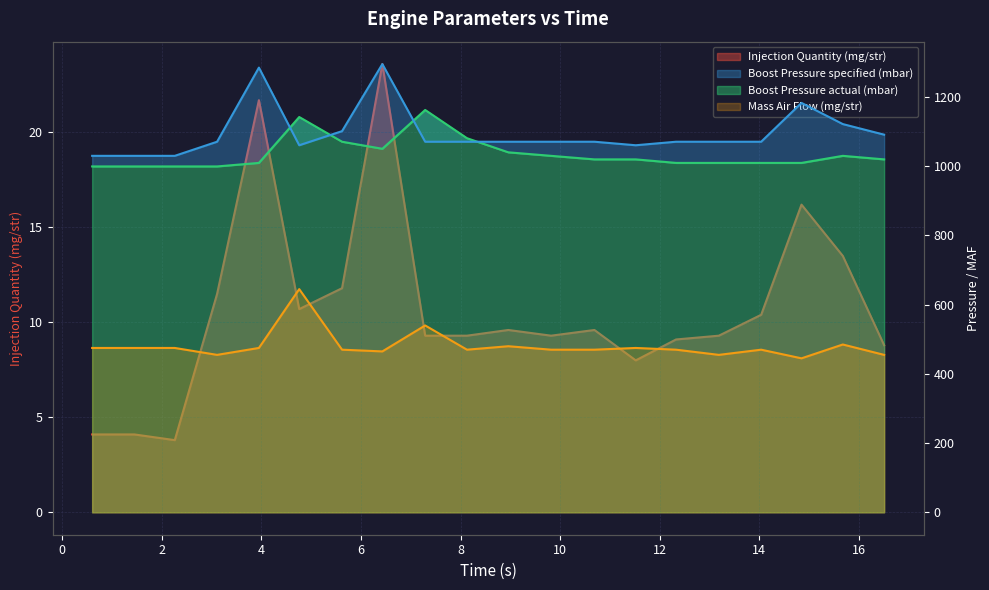

What is the average value of the Mass Air Flow (mg/str) series?

481.0